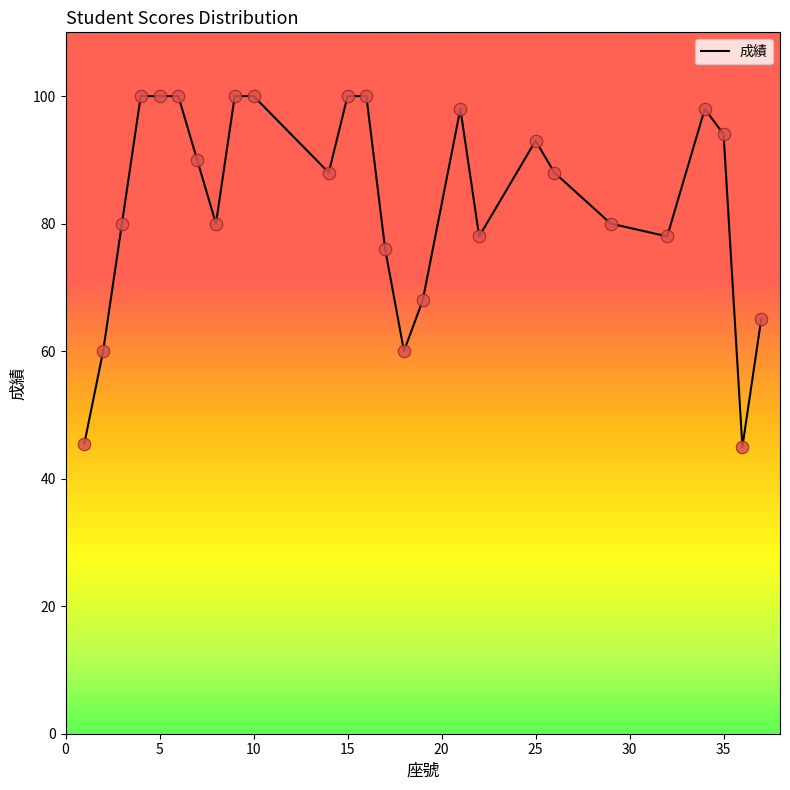

What is the difference between the maximum and minimum values?

55.0